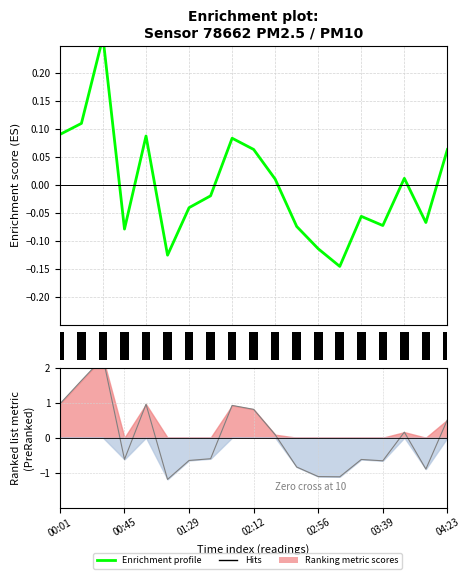

How many categories are shown in the chart?

19